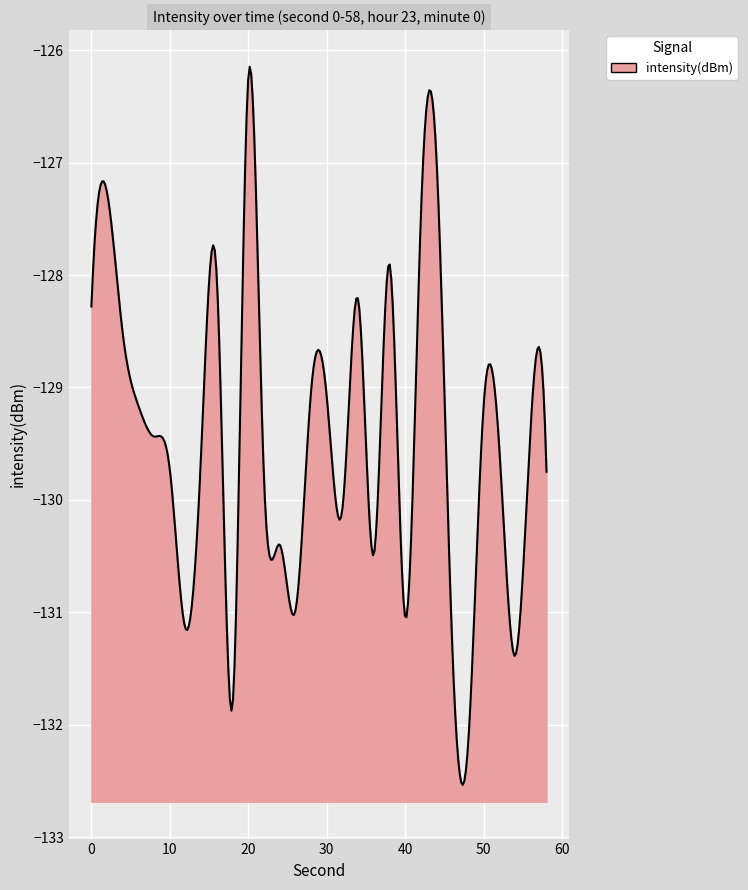

Is it true that the value at 2 is -59.7?

False